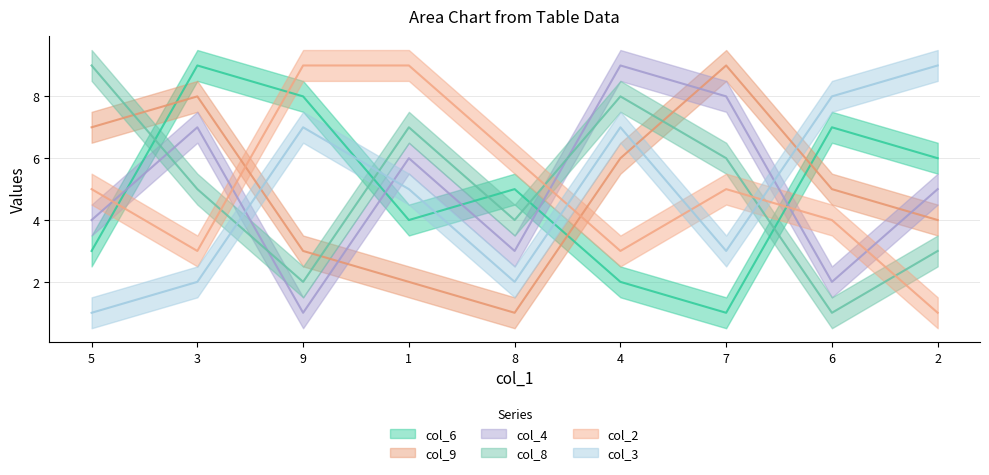

What is the difference between the col_2 values at 5 and 1?

4